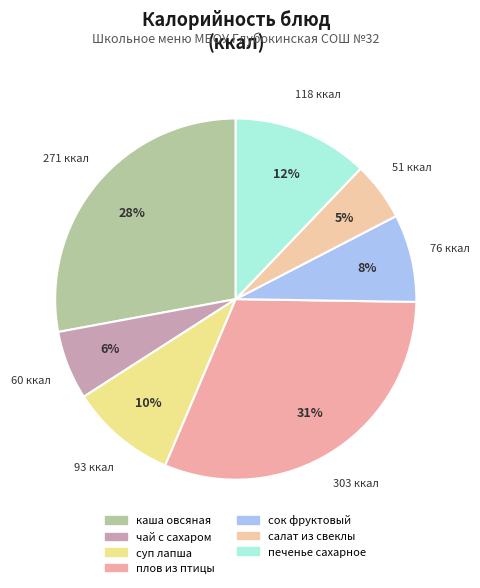

Count the number of slices in the pie.

7